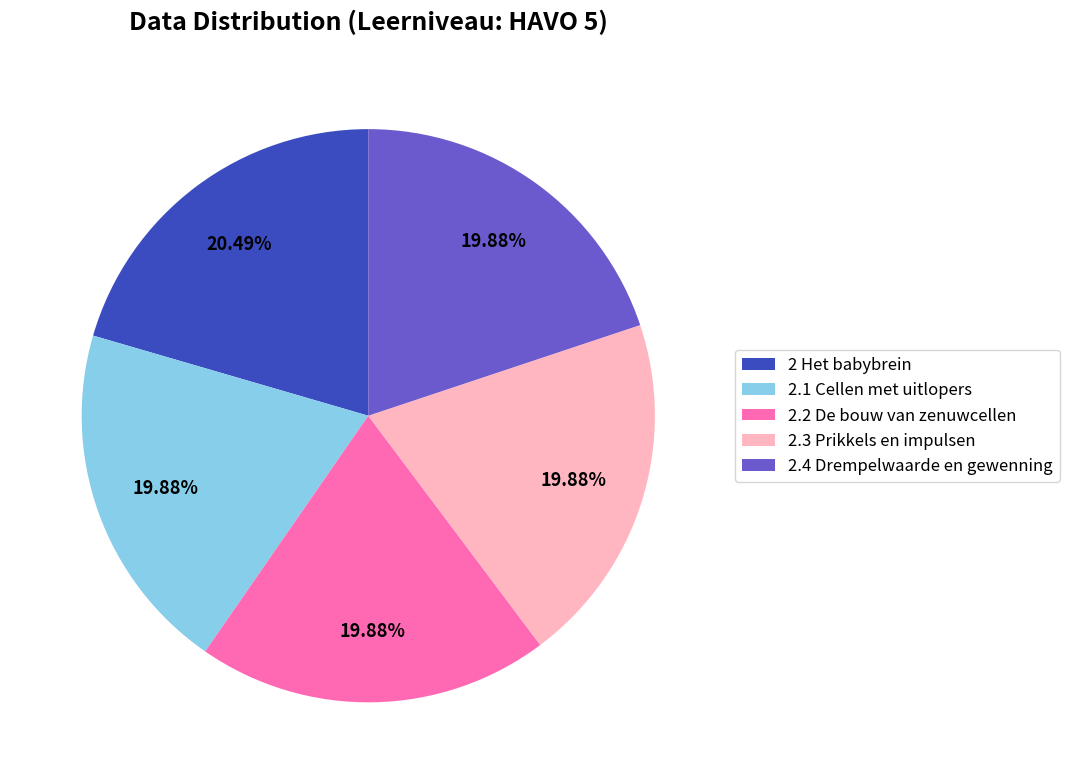

Do 2.4 Drempelwaarde en gewenning and 2 Het babybrein together represent more than half of the pie?

No